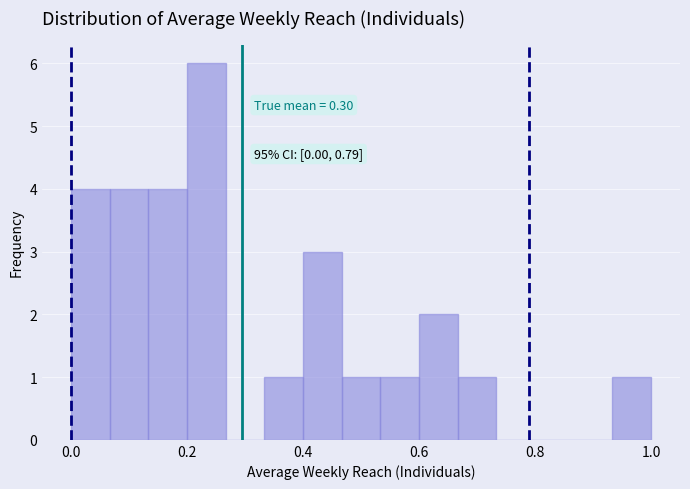

Around what value on the x-axis is the tallest bar? Give the approximate position of its centre, as read against the axis.

0.24